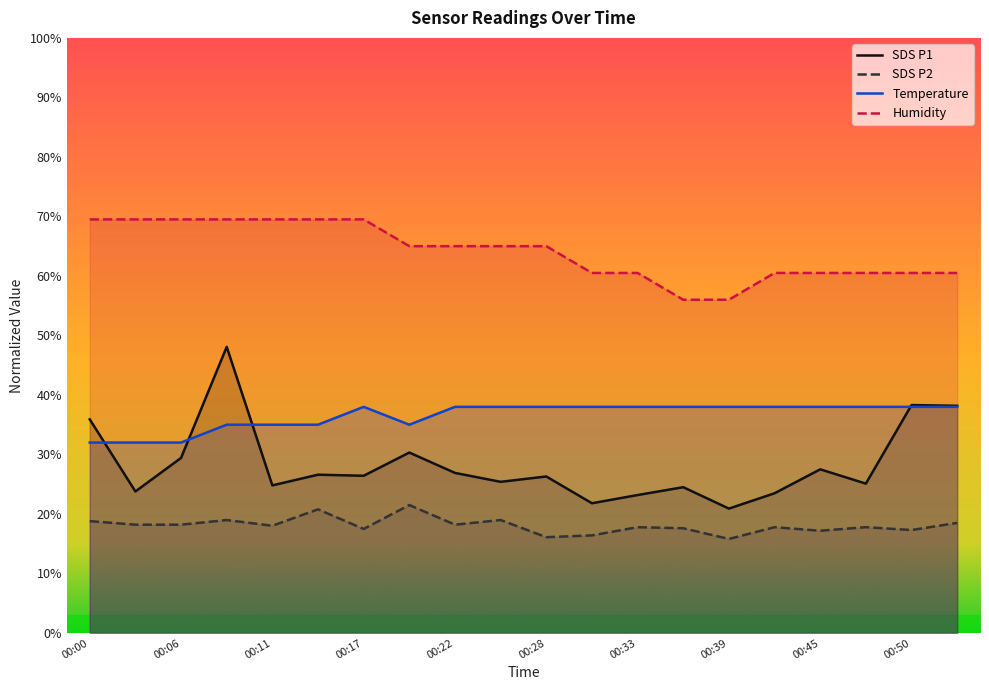

The value of Humidity at 00:22 is 115.7. True or false?

False